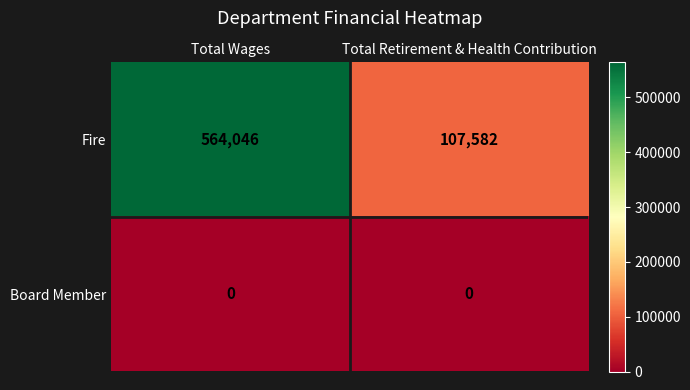

Reading left to right, extract all data points from this chart.

Fire: Total Wages=564046	Total Retirement & Health Contribution=107582
Board Member: Total Wages=0	Total Retirement & Health Contribution=0